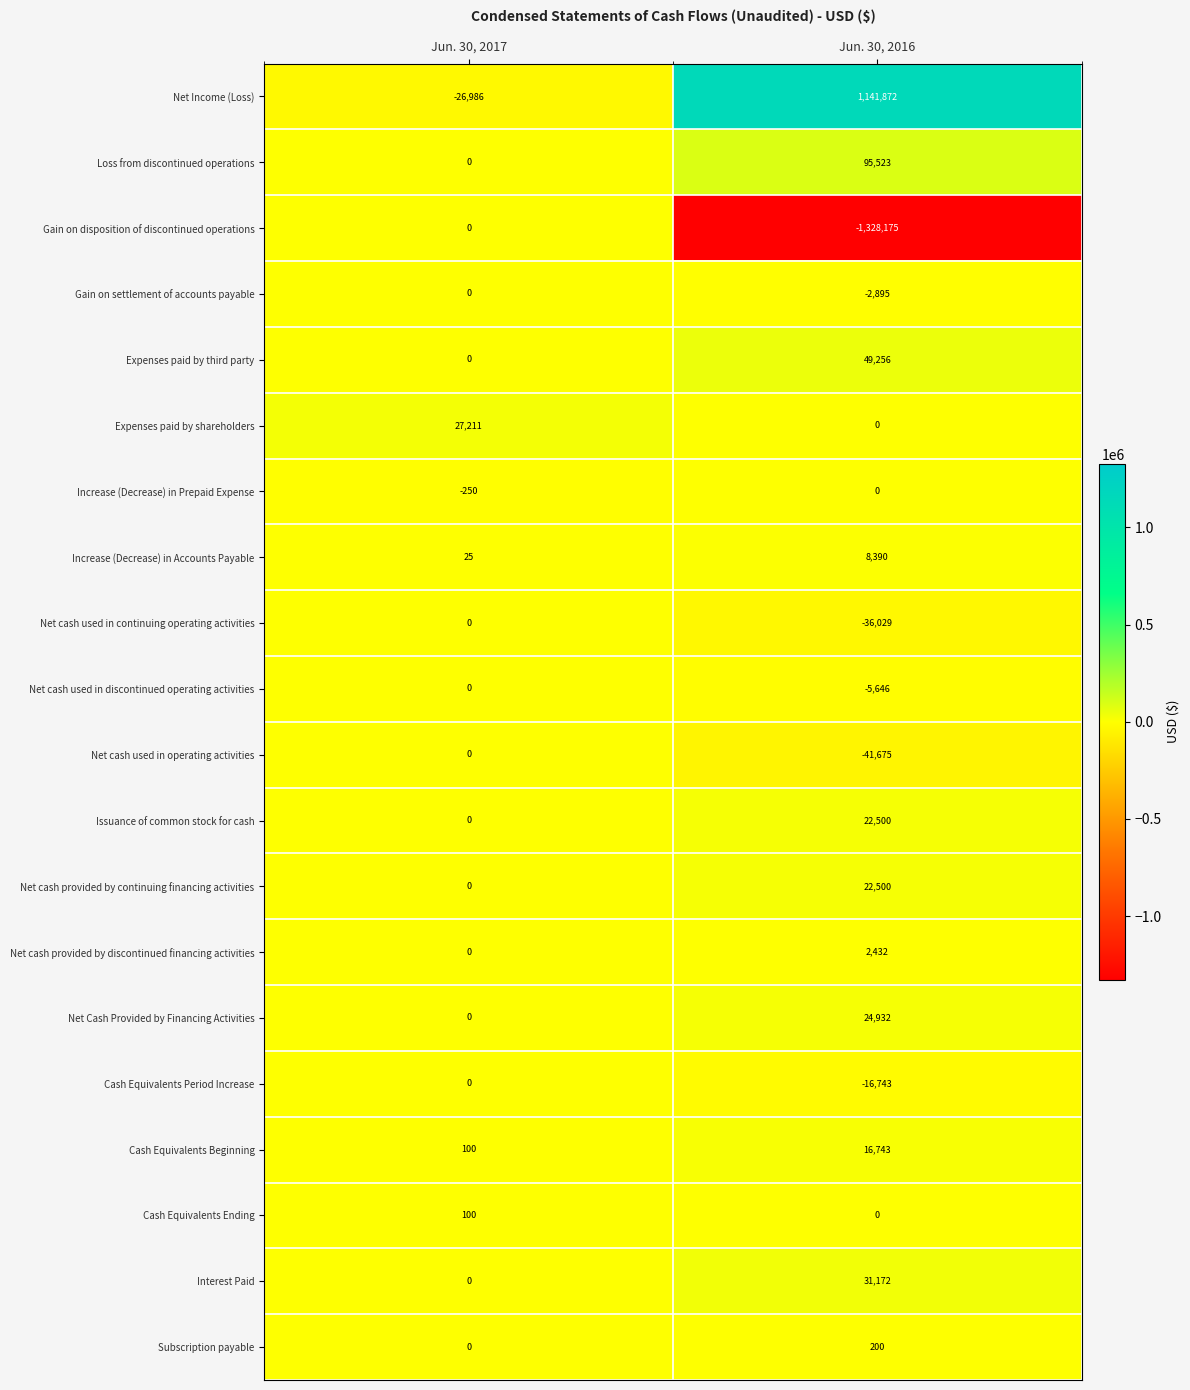

What is the maximum value for Expenses paid by shareholders?

27211